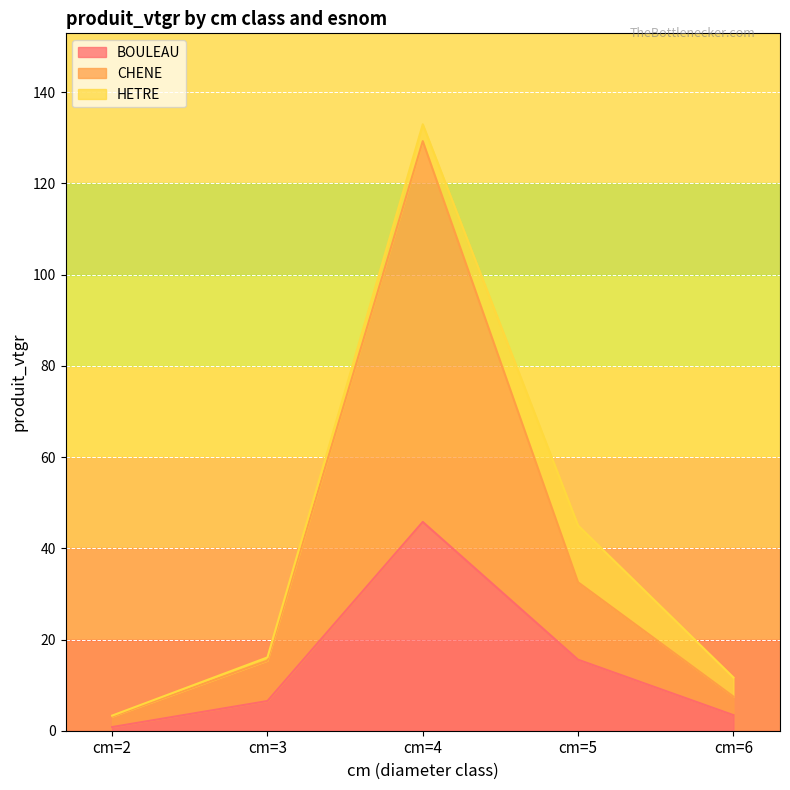

Is the value of BOULEAU at cm=5 greater than the value of CHENE at cm=2?

Yes